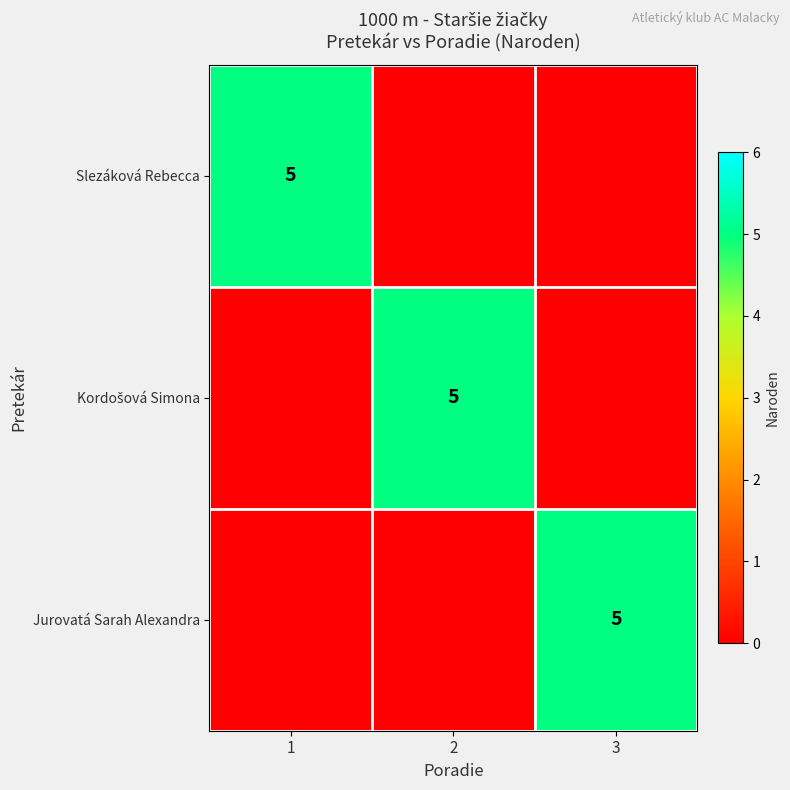

Is it true that Slezáková Rebecca equals 2 at 1?

False